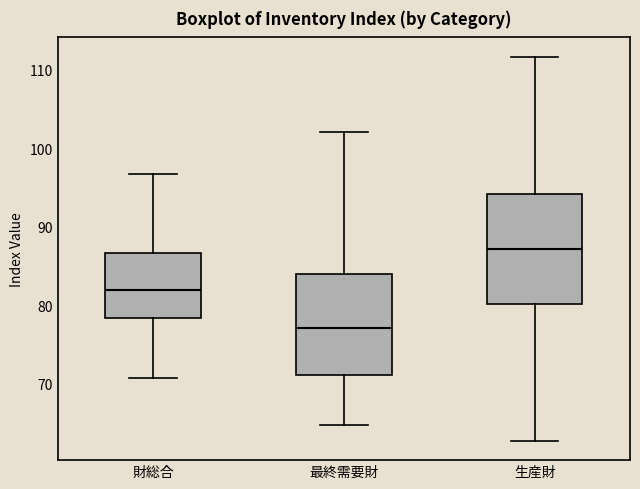

Reading left to right, transcribe this box plot: for each box, give where its median line is, the range the box spans, and where its two whiskers end, as read against the y-axis. The values are not printed on the chart, so give them approximately, as read against the axis.

財総合: median 82, box 78 to 87, whiskers 71 to 97
最終需要財: median 77, box 71 to 84, whiskers 65 to 102
生産財: median 87, box 80 to 94, whiskers 63 to 112